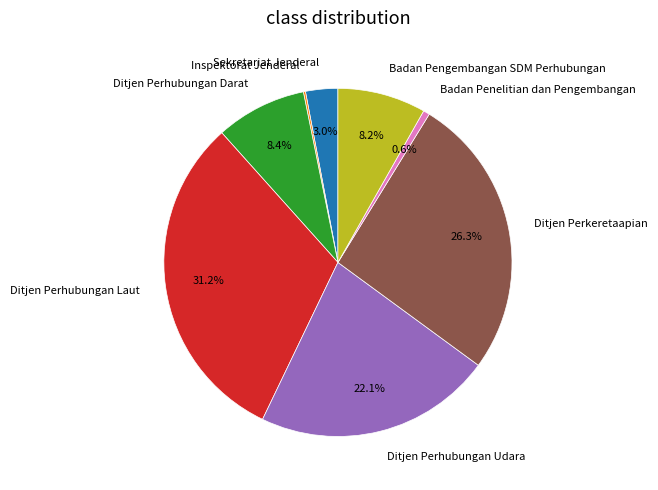

Which slice is the largest?

Ditjen Perhubungan Laut